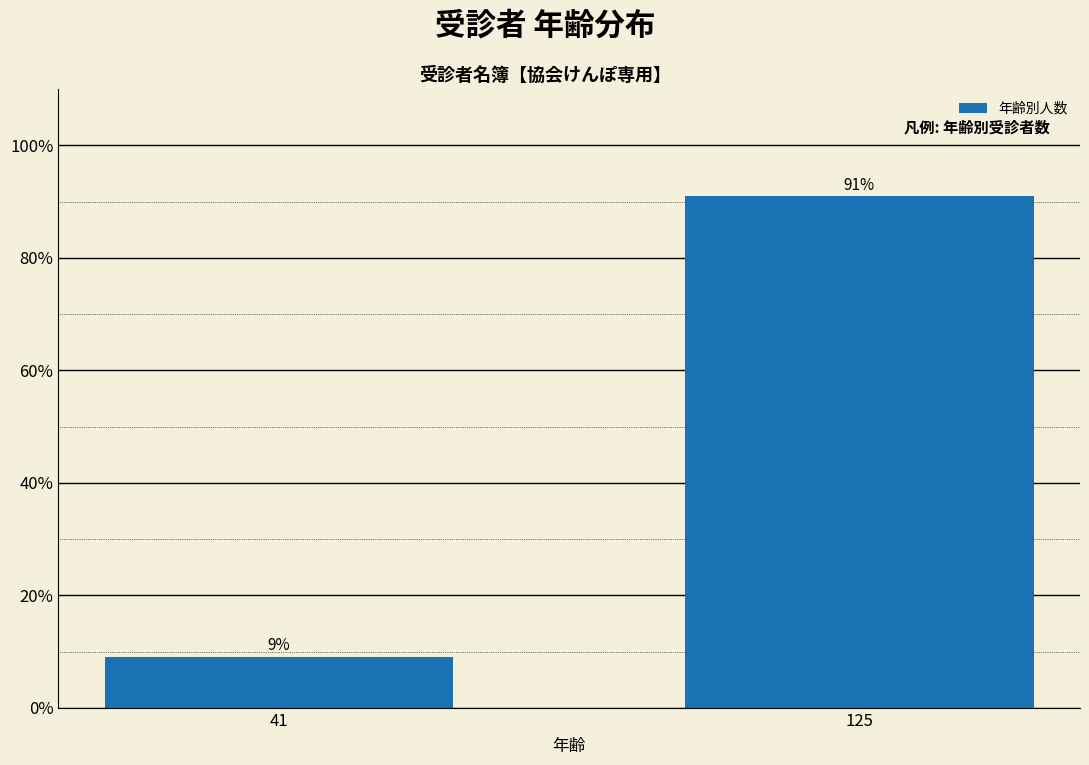

Approximately how many times larger is the value at 41 compared to 125?

0.1